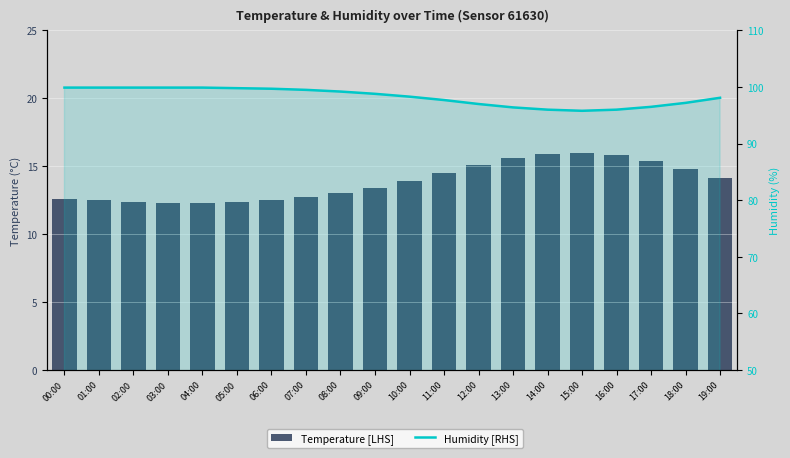

What are all the series names shown in the legend?

Temperature [LHS], Humidity [RHS]